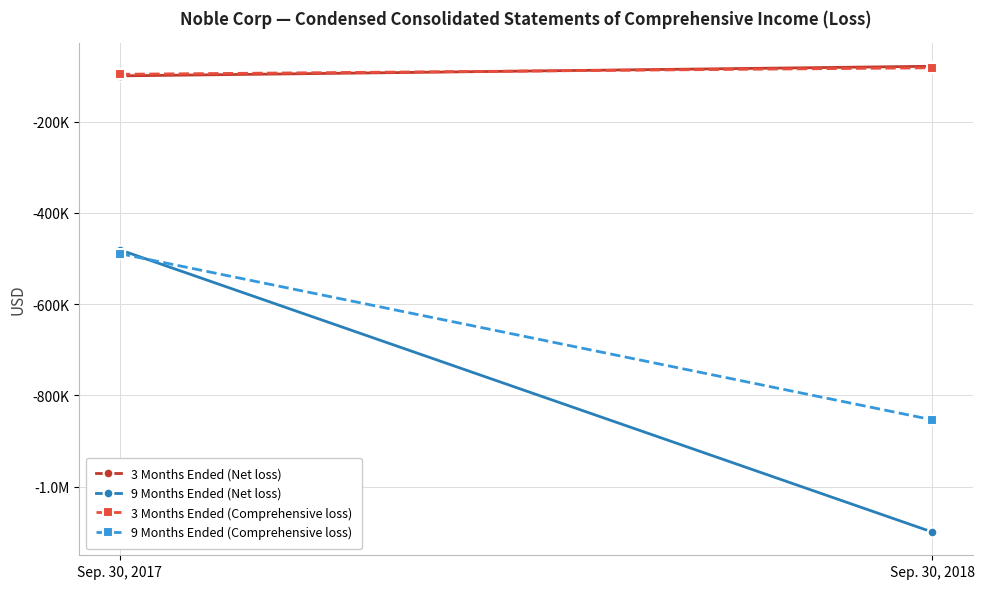

How many 9 Months Ended (Comprehensive loss) values are between -853602 and -489257?

2